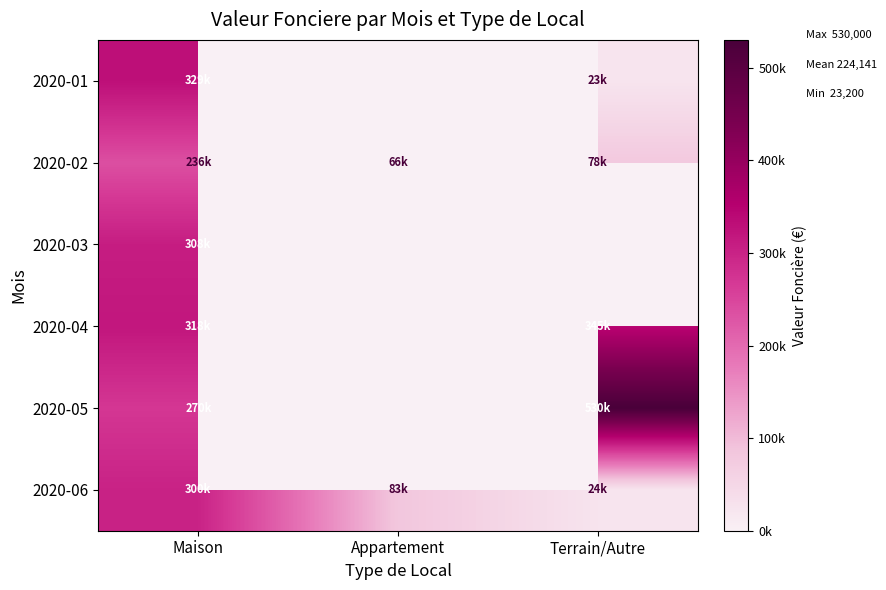

Which series changed the most between Appartement and Terrain/Autre?

2020-06